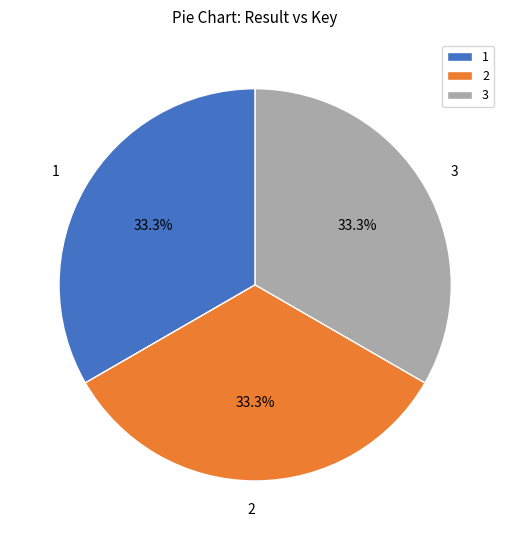

What percentage is the 2 slice, to the nearest percent?

33%